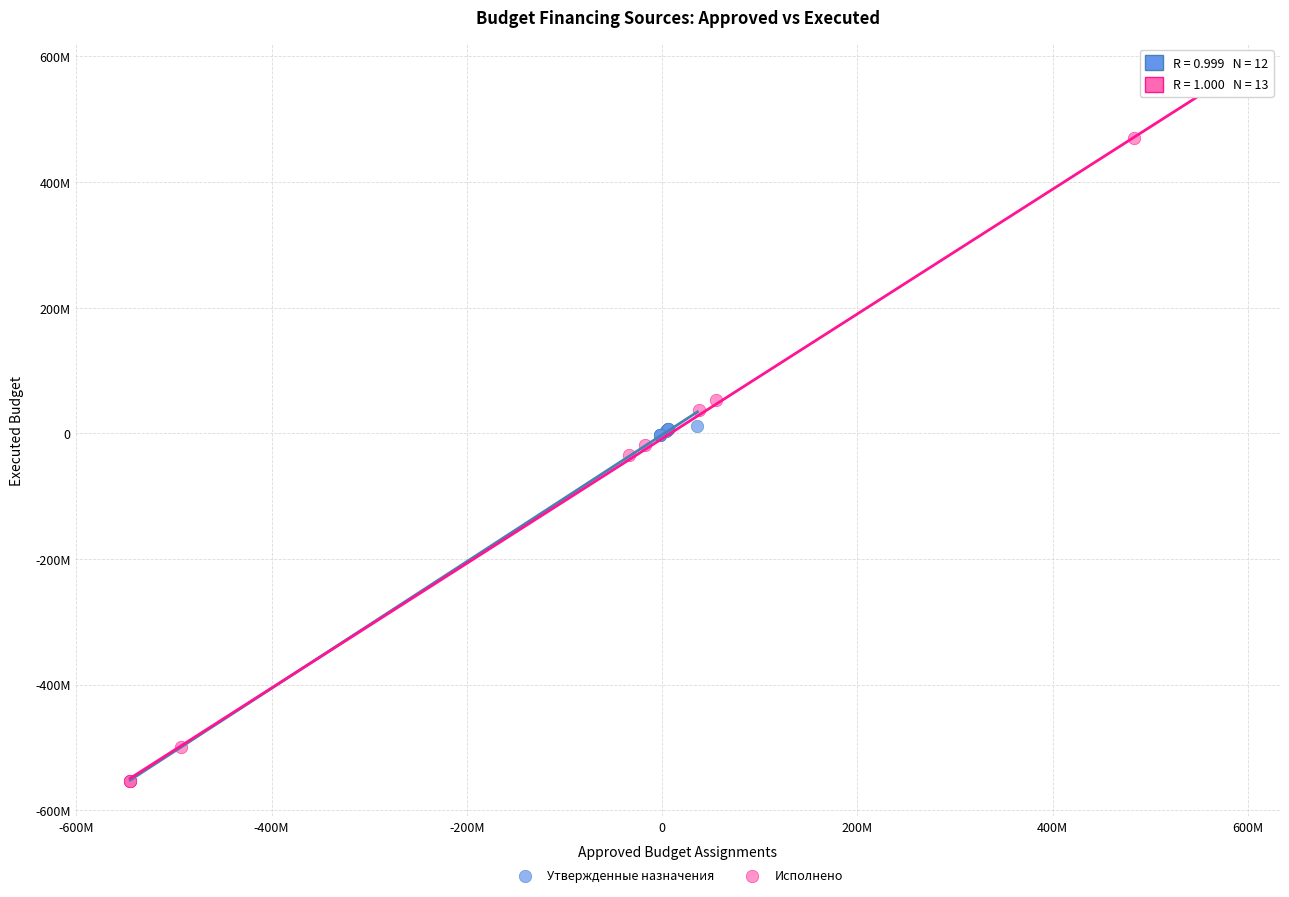

Which series has the largest Y range (max minus min)?

Исполнено